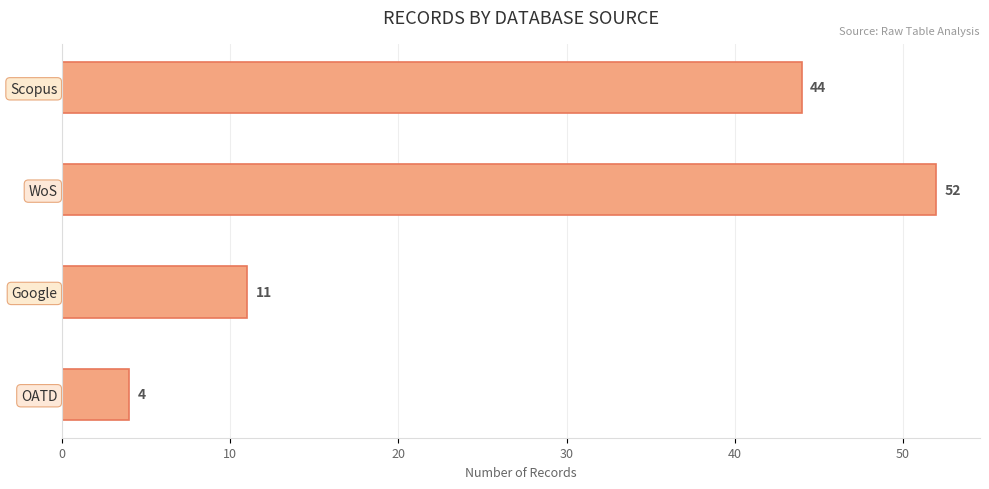

What is the difference between the maximum and second lowest values?

41